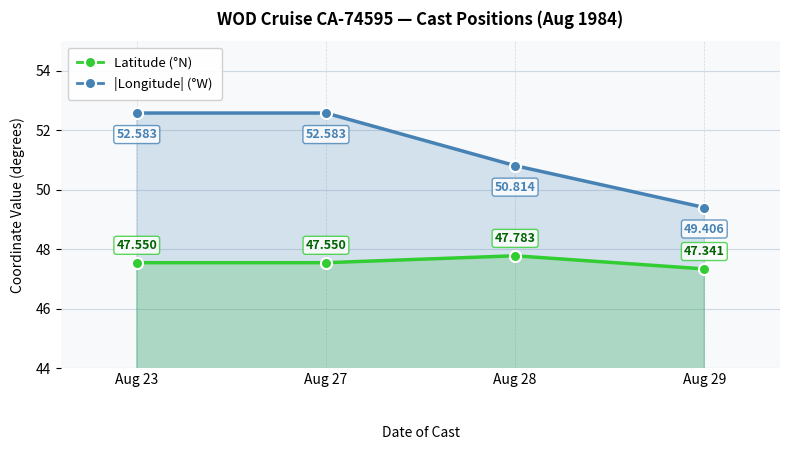

What is the average value of the Latitude (°N) series?

47.6